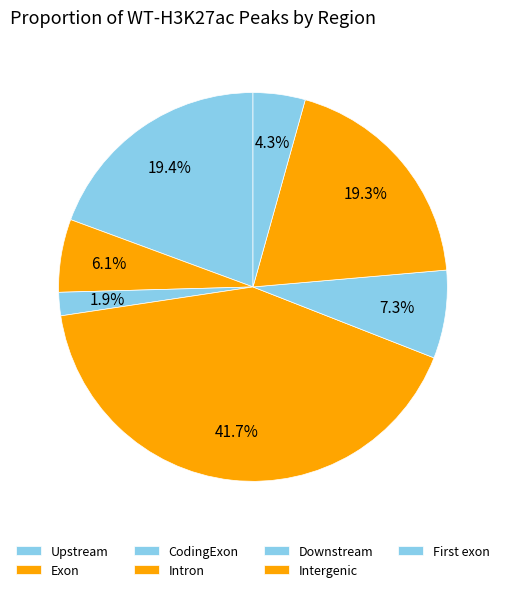

To the nearest percent, what percentage of the pie is Downstream?

7%